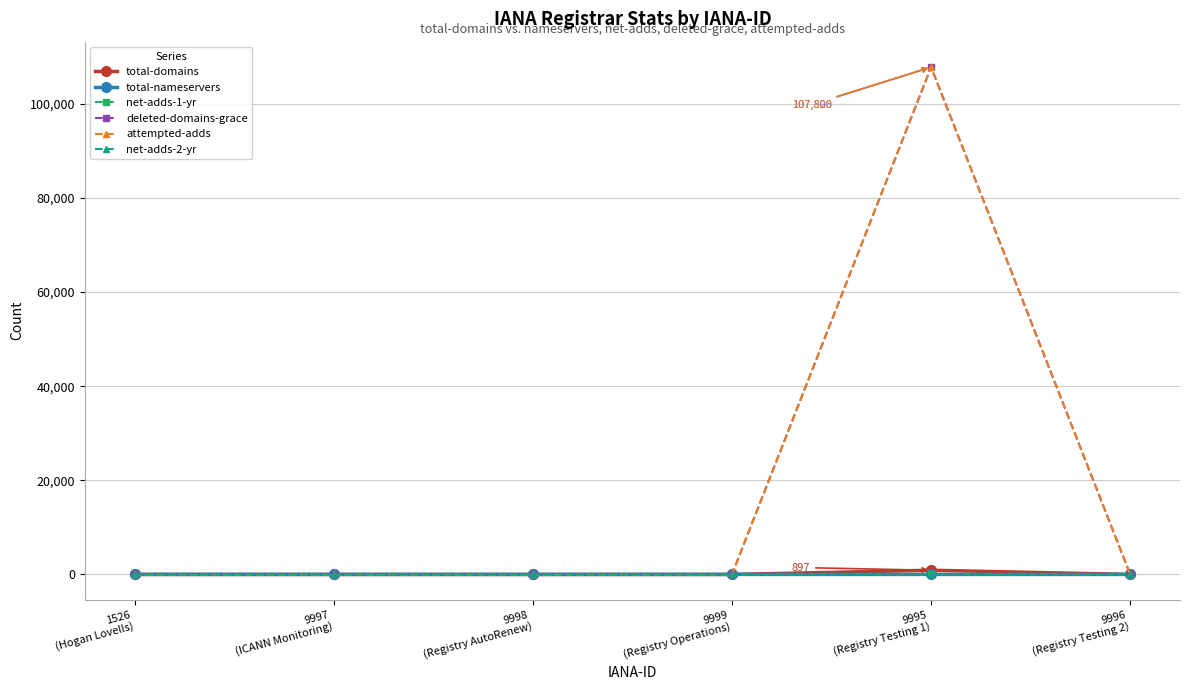

Which series has the widest spread of values?

attempted-adds